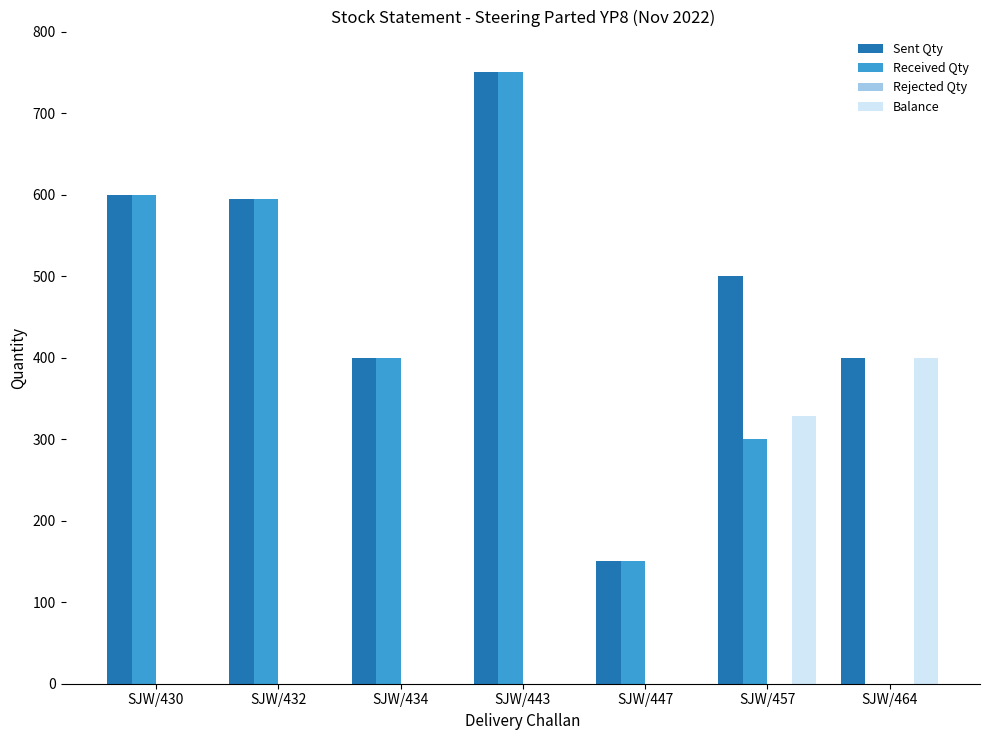

At which label is Received Qty closest to 375?

SJW/434